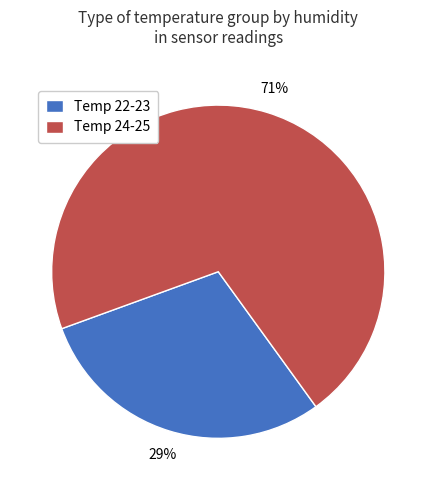

Approximately how many times larger is the value at Temp 22-23 compared to Temp 24-25?

0.4